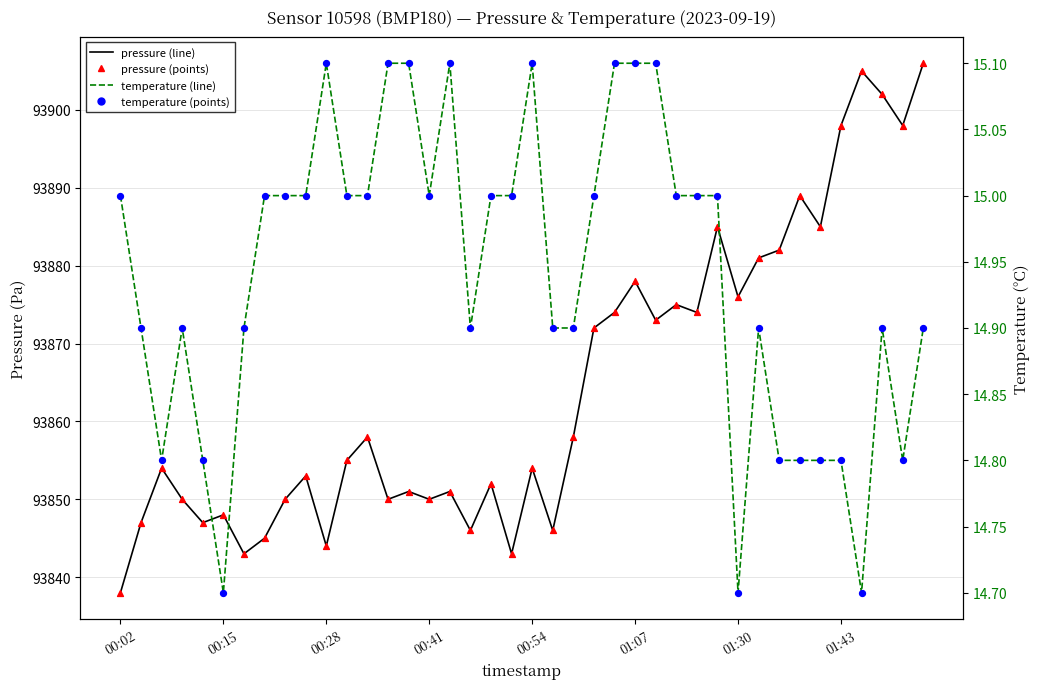

At which category is the sum across all series the highest?

39